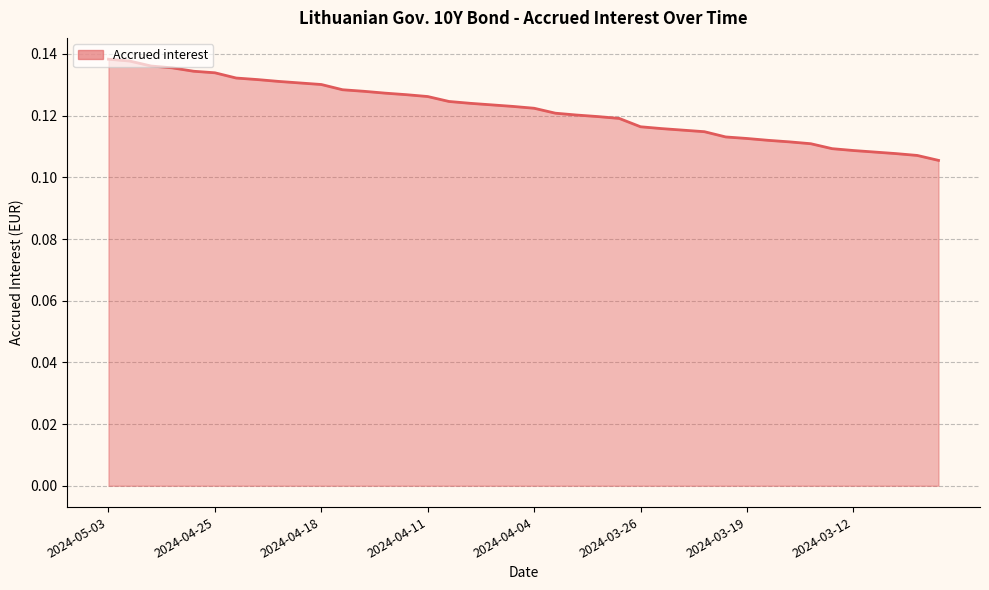

How many lines are shown in the chart?

1